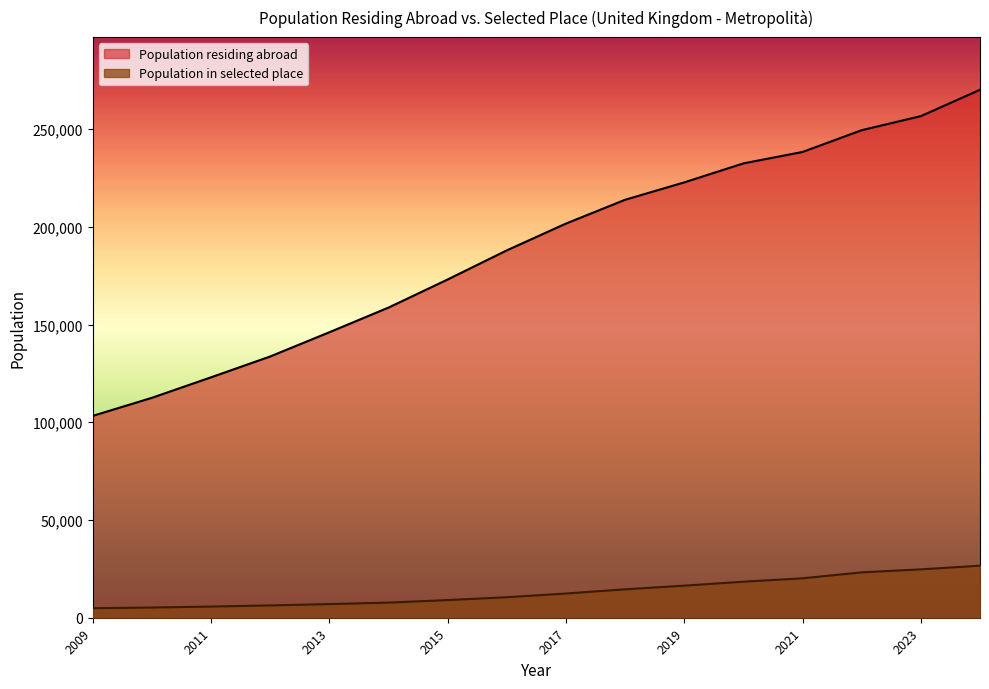

What is the difference between the maximum and minimum values in the Population residing abroad series?

166855